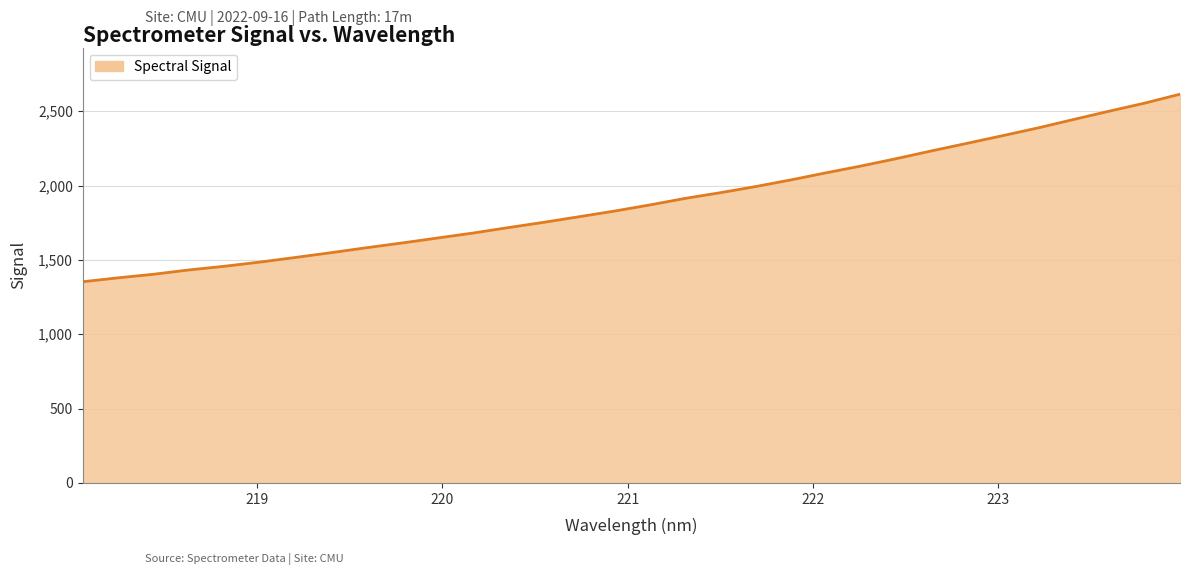

True or false: the data has more than 1 interior local peaks.

False